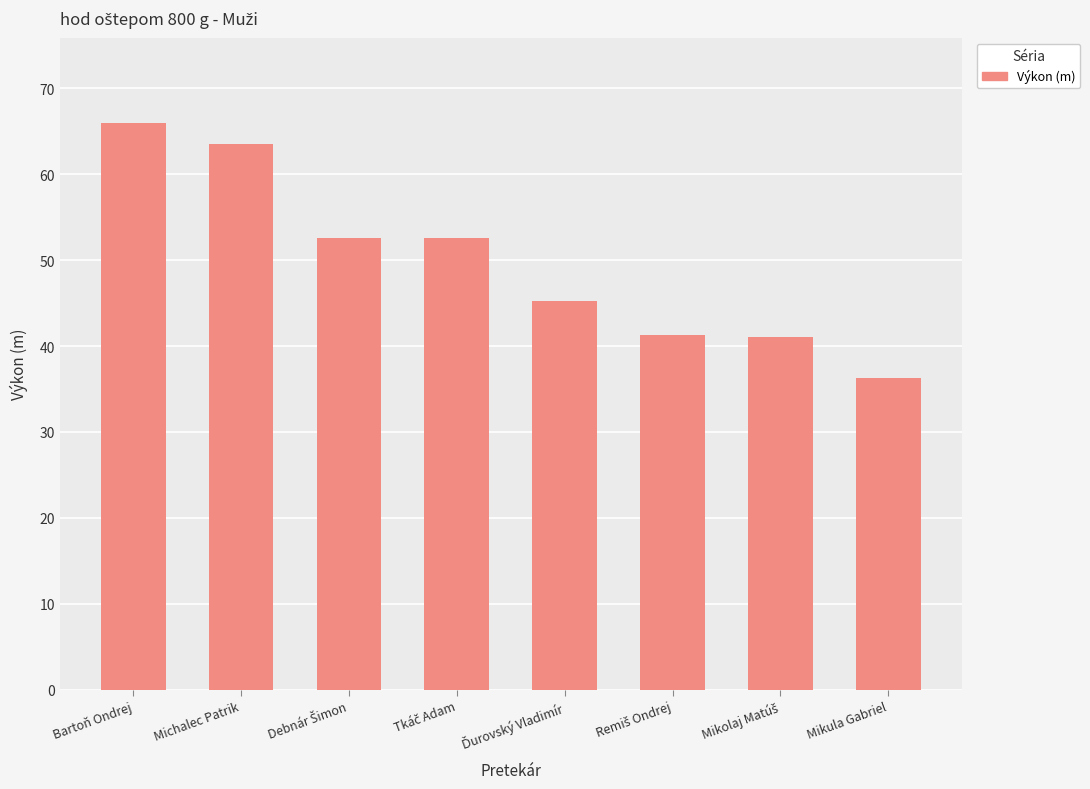

Are the bars grouped side by side (vs. stacked)?

No